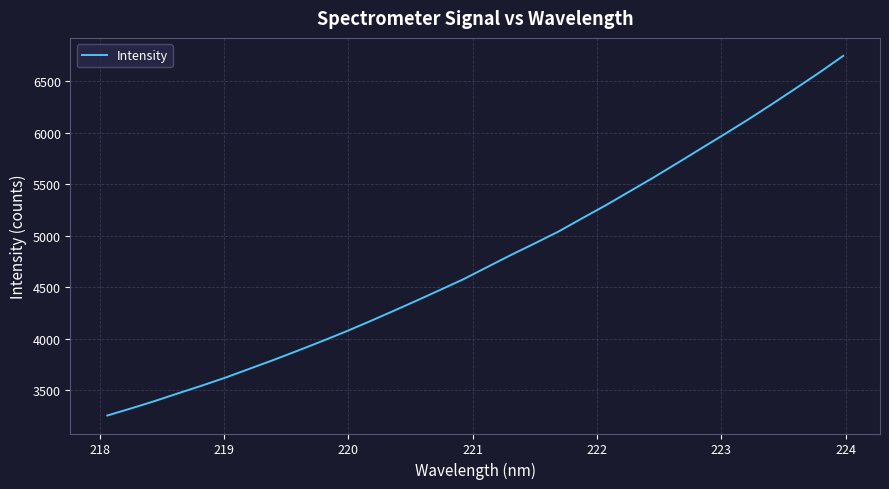

How many categories are shown in the chart?

32